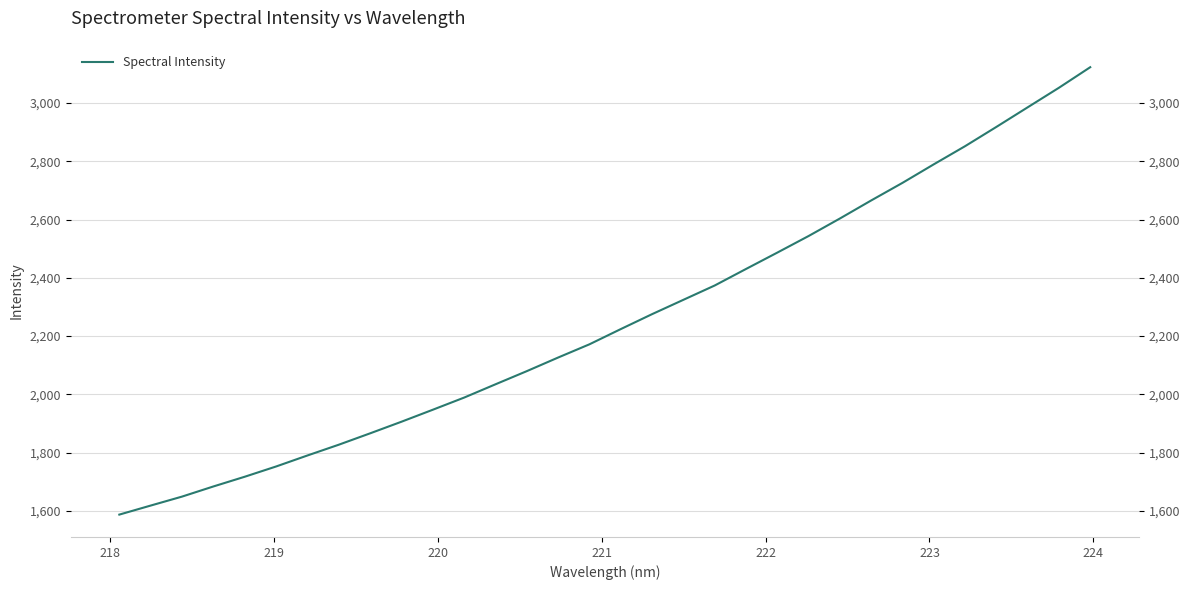

Count the number of categories in the chart.

32